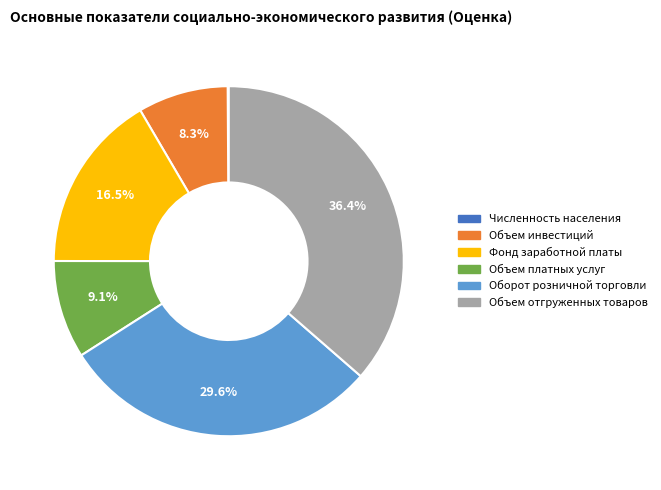

Is there any slice that represents more than half of the pie?

No